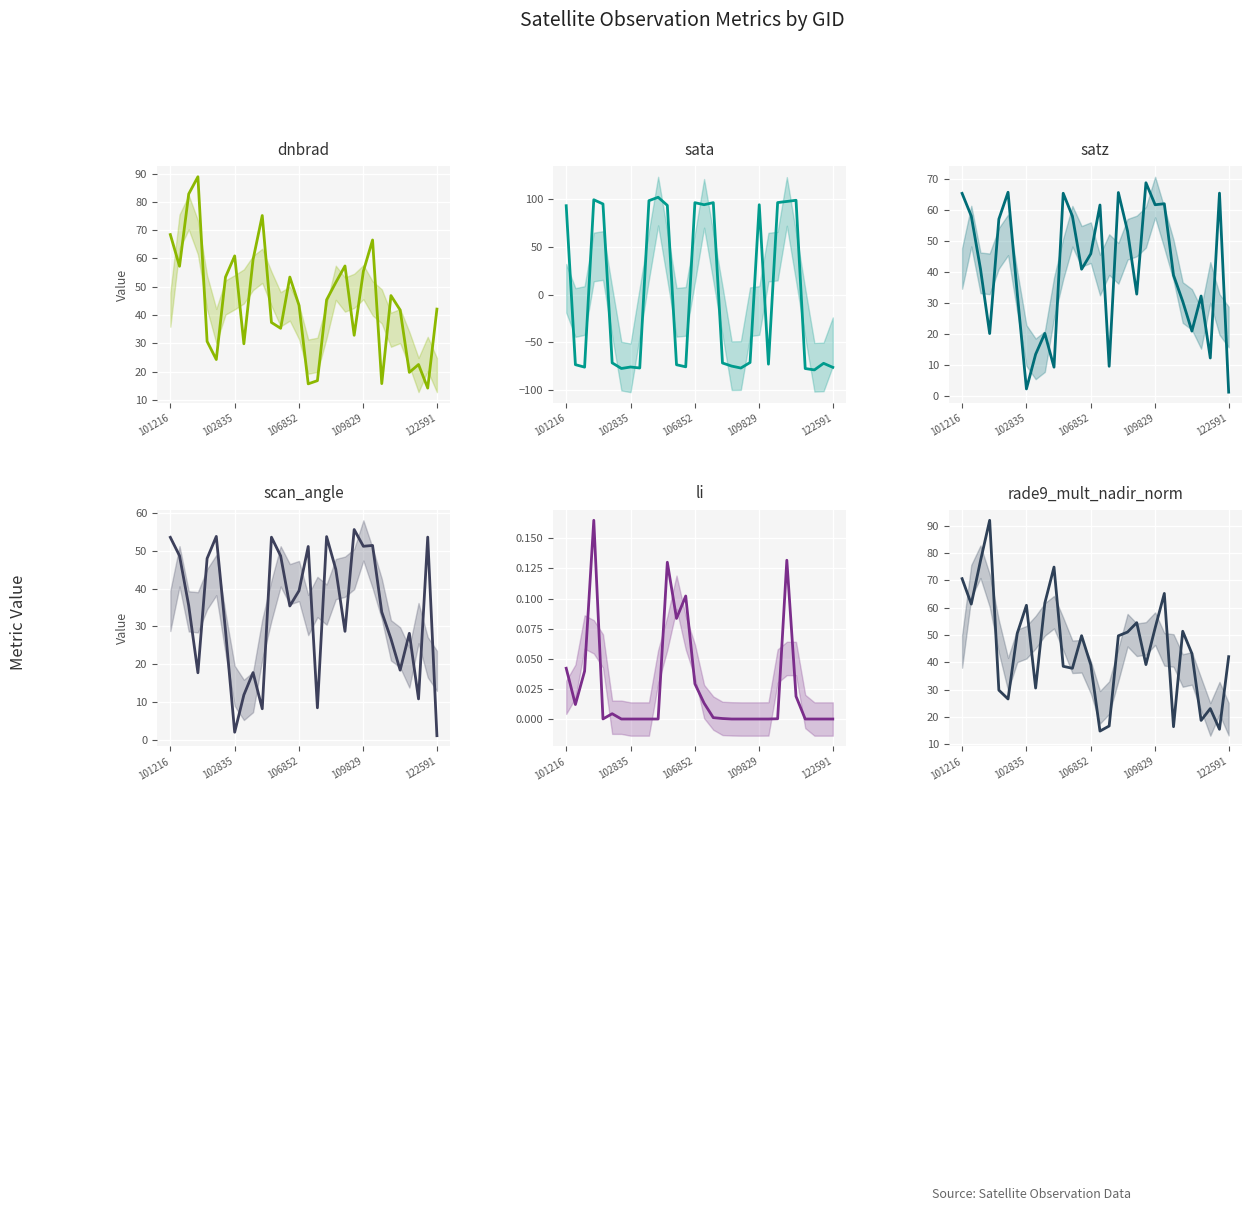

How many values in the satz series are below 40?

14